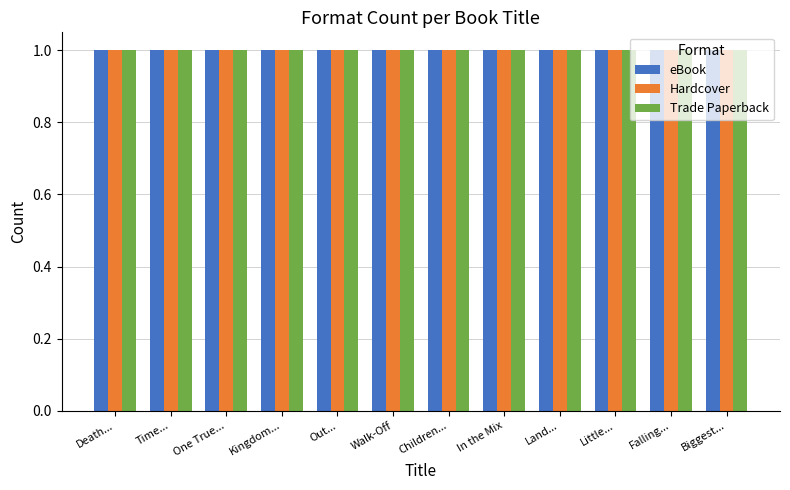

What is the label of the 8th bar from the right?

Out of My Heart